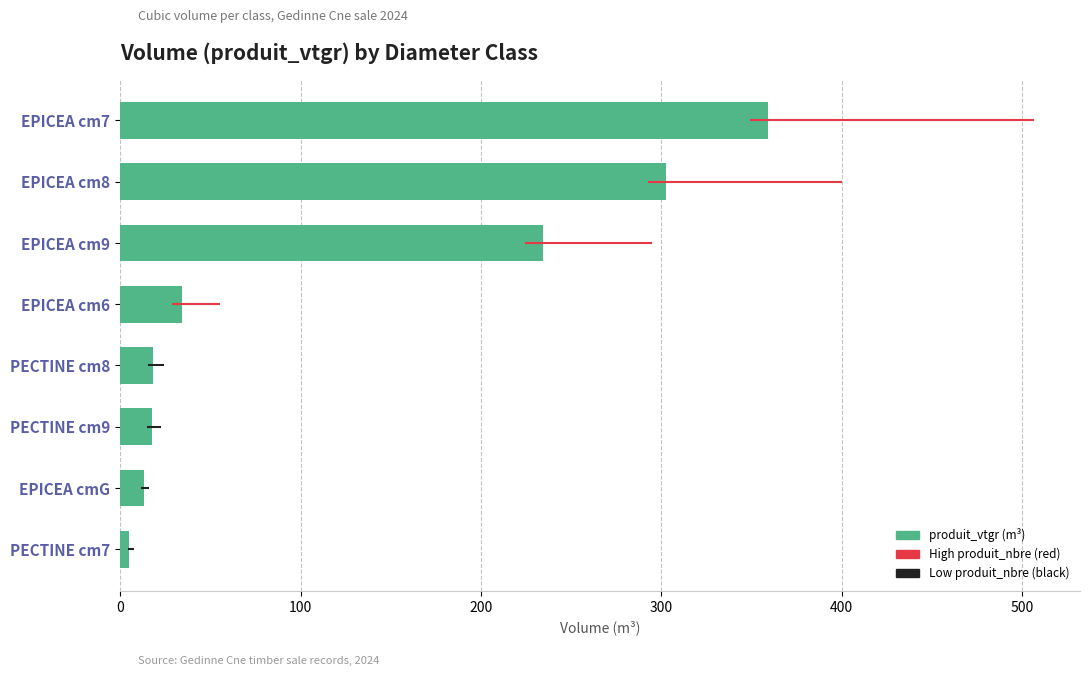

Between PECTINE cm7 and EPICEA cm8, which is larger?

EPICEA cm8